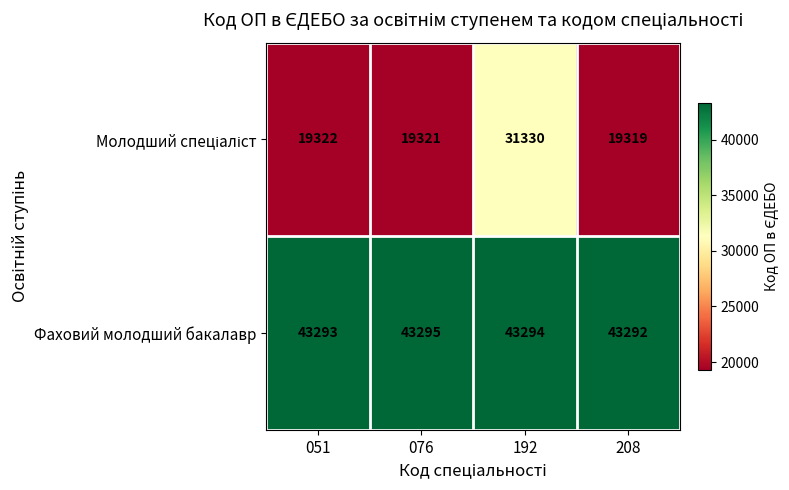

How many categories are shown in the chart?

4